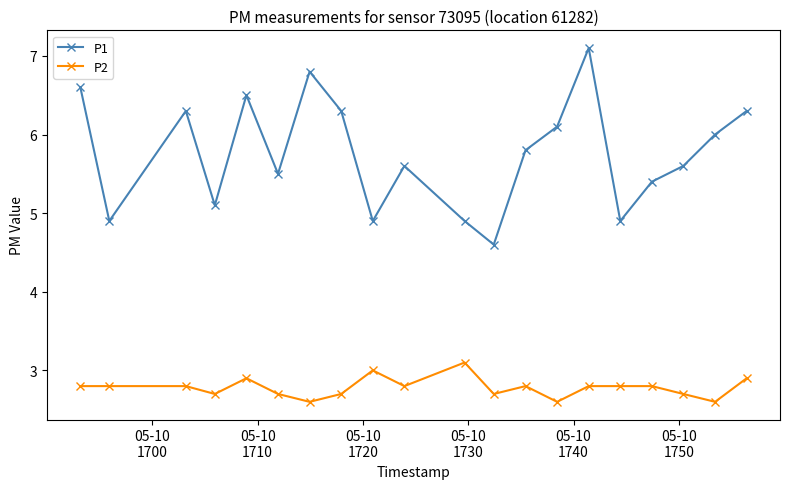

What is the difference between the maximum and minimum values in the P2 series?

0.5